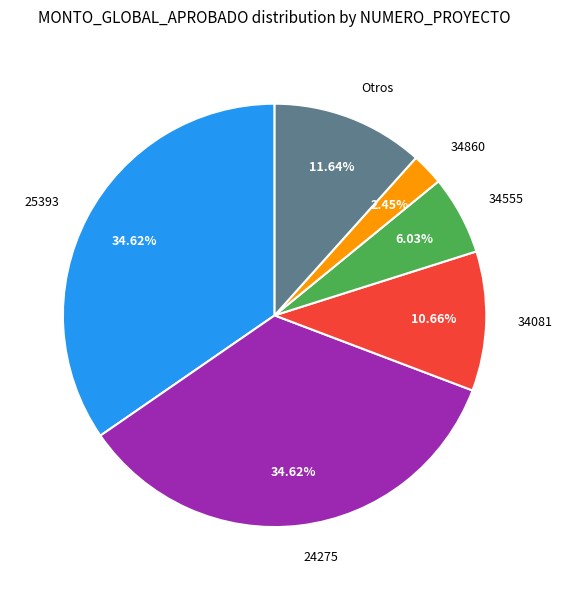

Which category has the smallest portion of the pie?

34860